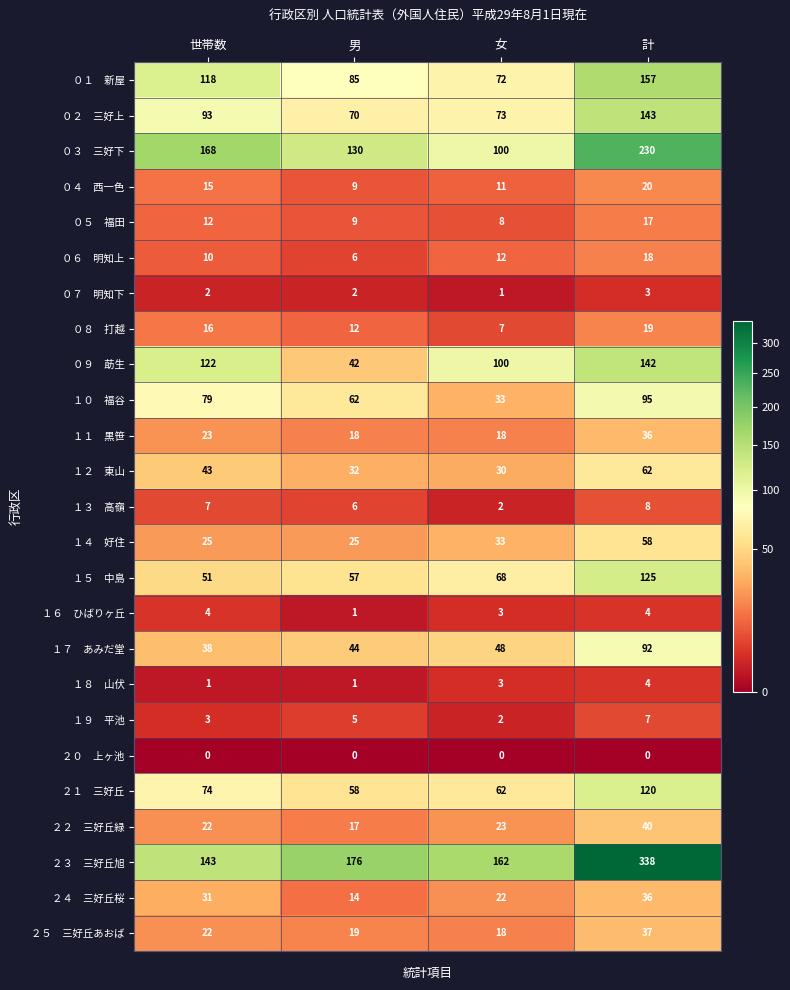

How many distinct data groups are displayed?

25